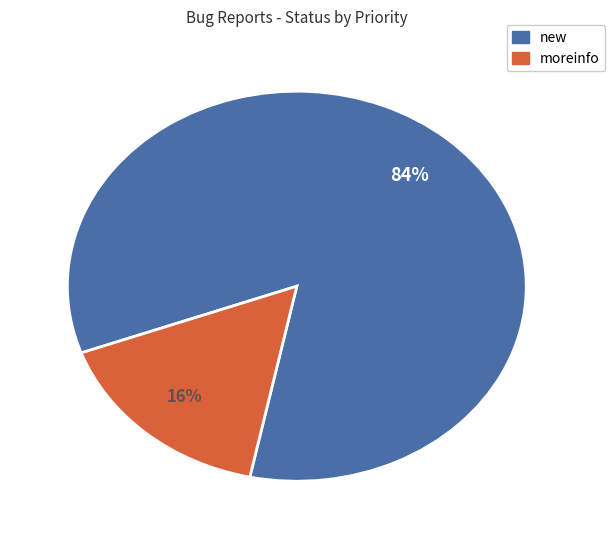

To the nearest percent, what is the average slice percentage?

50%